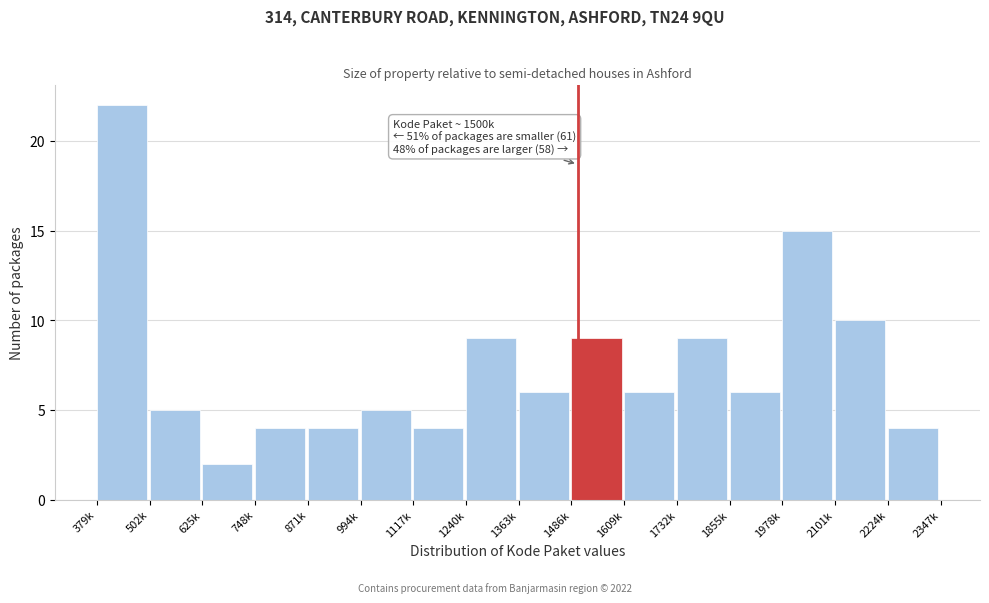

Reading left to right, extract all data points from this chart.

379k=22	502k=5	625k=2	748k=4	871k=4	994k=5	1117k=4	1240k=9	1363k=6	1486k=9	1609k=6	1732k=9	1855k=6	1978k=15	2101k=10	2224k=4